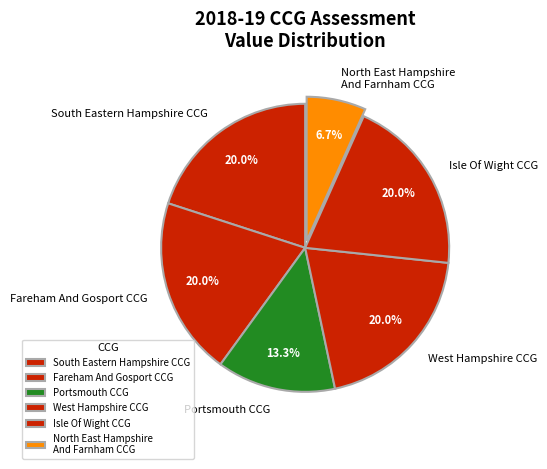

How many slices are in this pie chart?

6